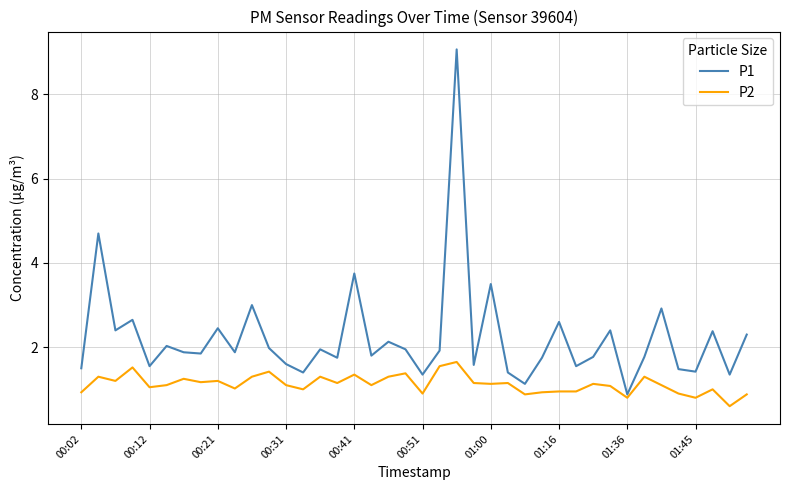

Rank the series by their maximum value, from highest to lowest.

P1, P2